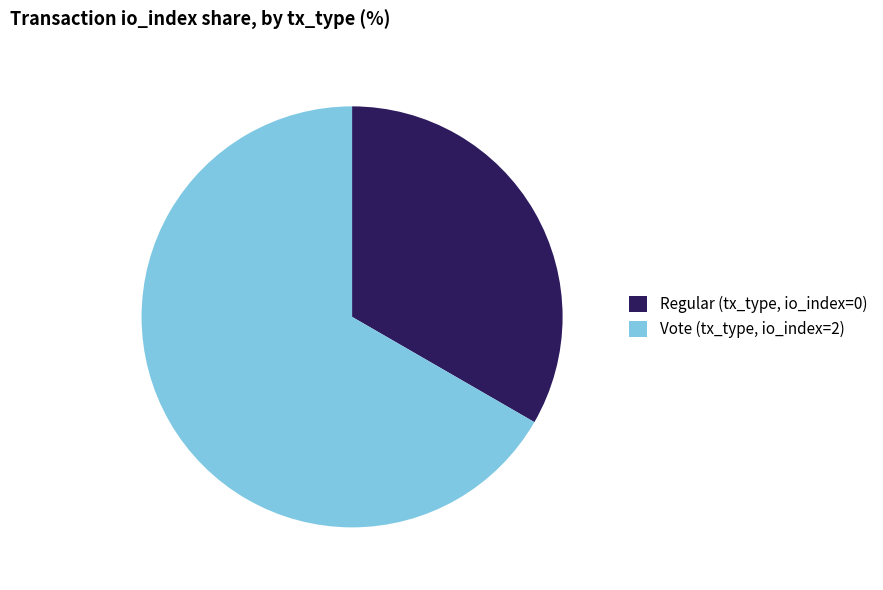

Which slice is the smallest?

Regular (tx_type, io_index=0)